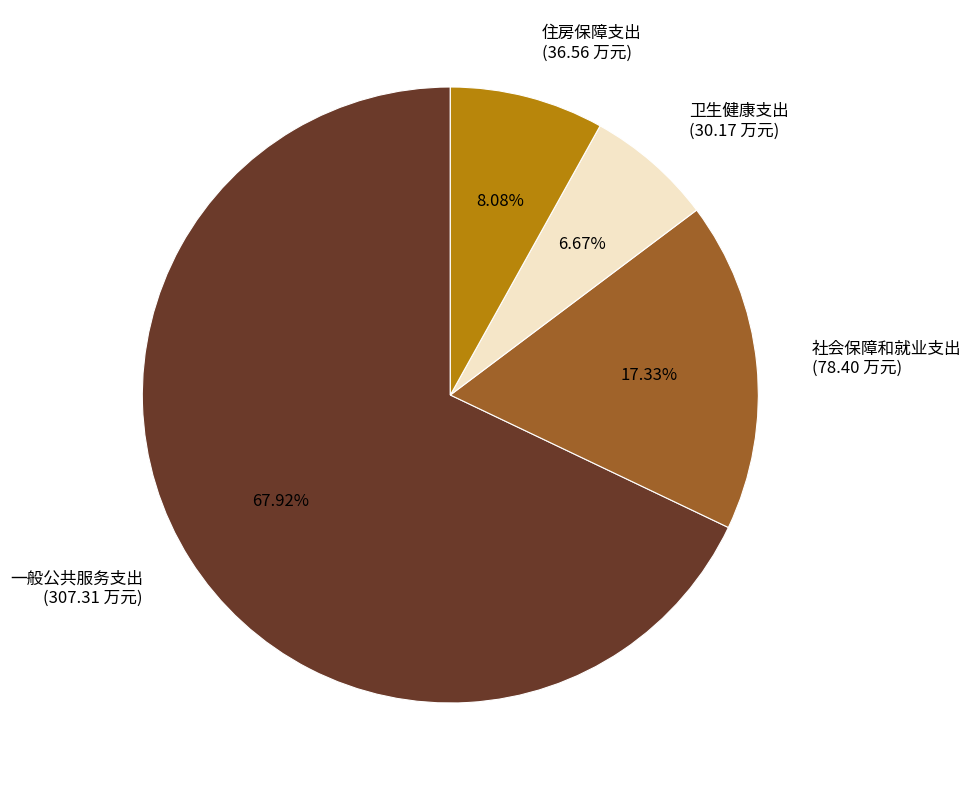

To the nearest percent, what percentage of the pie is 社会保障和就业支出?

17%